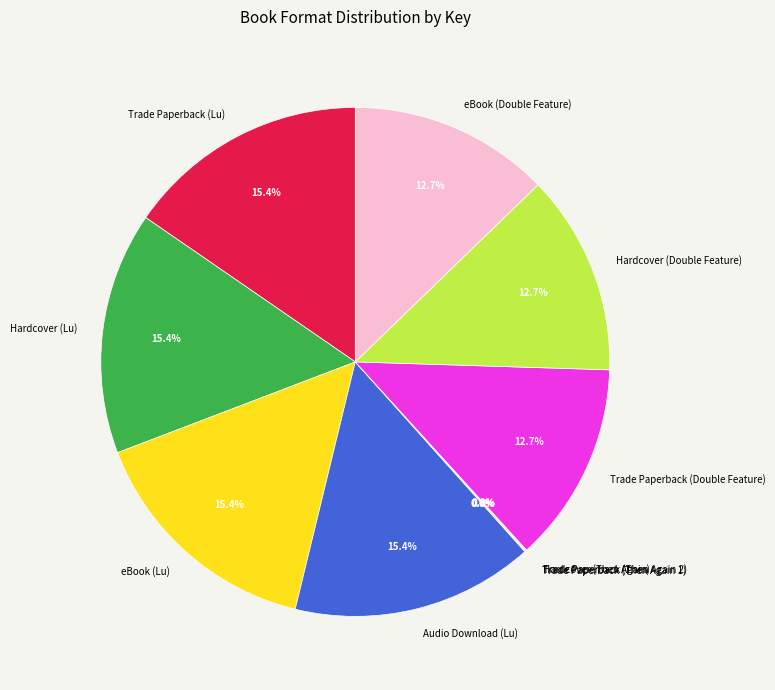

To the nearest percent, what portion does Hardcover (Double Feature) represent?

13%